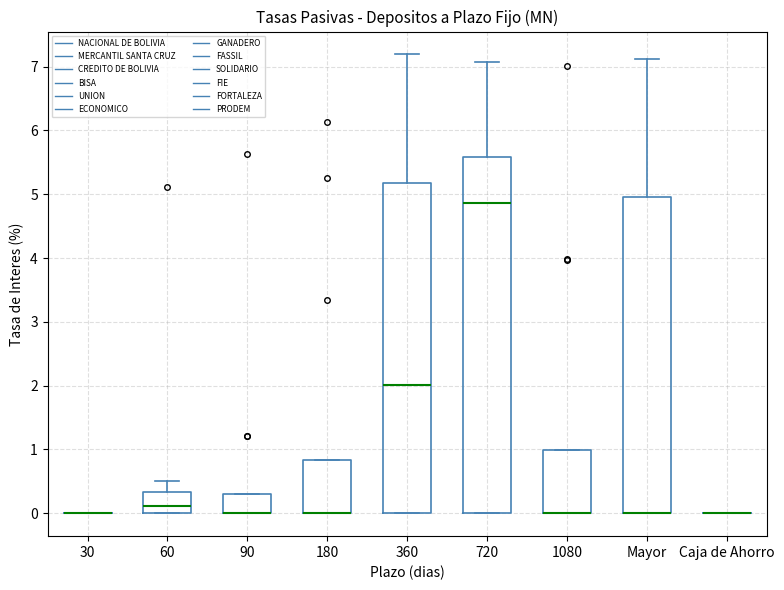

Reading left to right, read every box against the y-axis: the position of its median line, the range the box covers, and the ends of its whiskers. The values are not printed on the chart, so give them approximately, as read against the axis.

30: box collapsed to a line at 0.0, whiskers 0.0 to 0.0
60: median 0.1, box 0.0 to 0.3, whiskers 0.0 to 0.5
90: median 0.0 (drawn on the box's lower edge), box 0.0 to 0.3, whiskers 0.0 to 0.3
180: median 0.0 (drawn on the box's lower edge), box 0.0 to 0.8, whiskers 0.0 to 0.8
360: median 2.0, box 0.0 to 5.2, whiskers 0.0 to 7.2
720: median 4.9, box 0.0 to 5.6, whiskers 0.0 to 7.1
1080: median 0.0 (drawn on the box's lower edge), box 0.0 to 1.0, whiskers 0.0 to 1.0
Mayor: median 0.0 (drawn on the box's lower edge), box 0.0 to 5.0, whiskers 0.0 to 7.1
Caja de Ahorro: box collapsed to a line at 0.0, whiskers 0.0 to 0.0